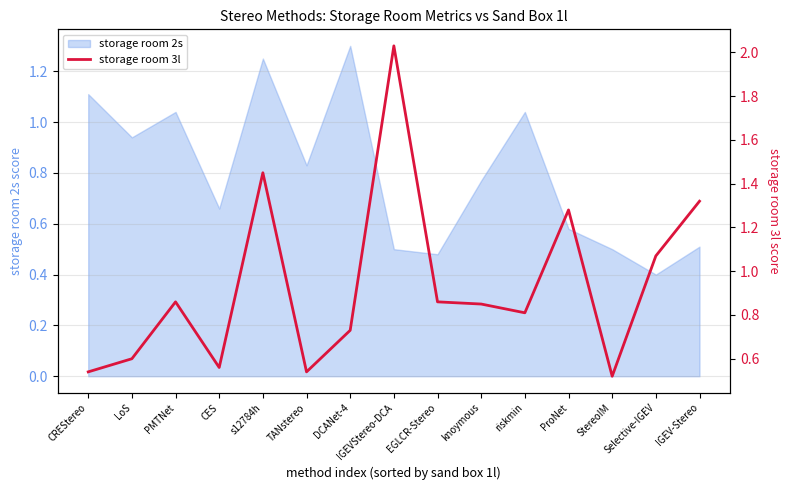

What is the label of the 12th point from the left?

ProNet